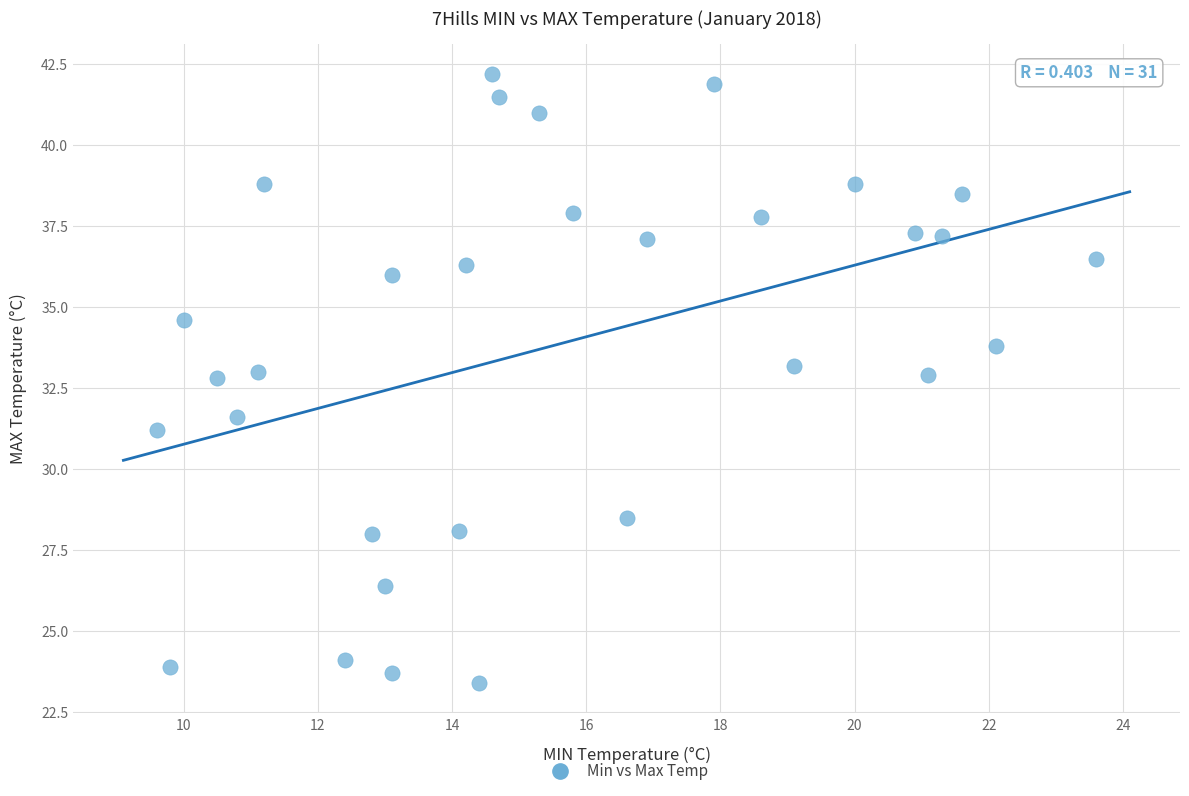

What is the range of X values (max minus min)?

14.0